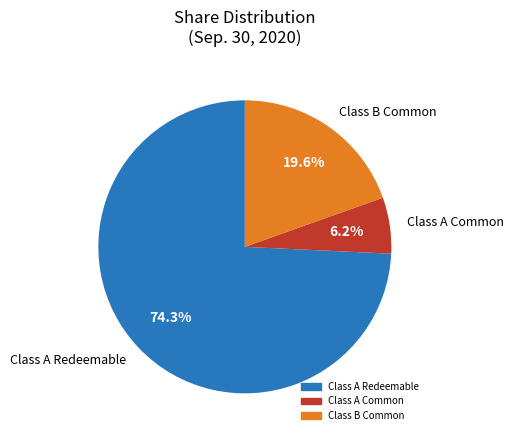

Rank the categories by value from lowest to highest.

Class A Common, Class B Common, Class A Redeemable